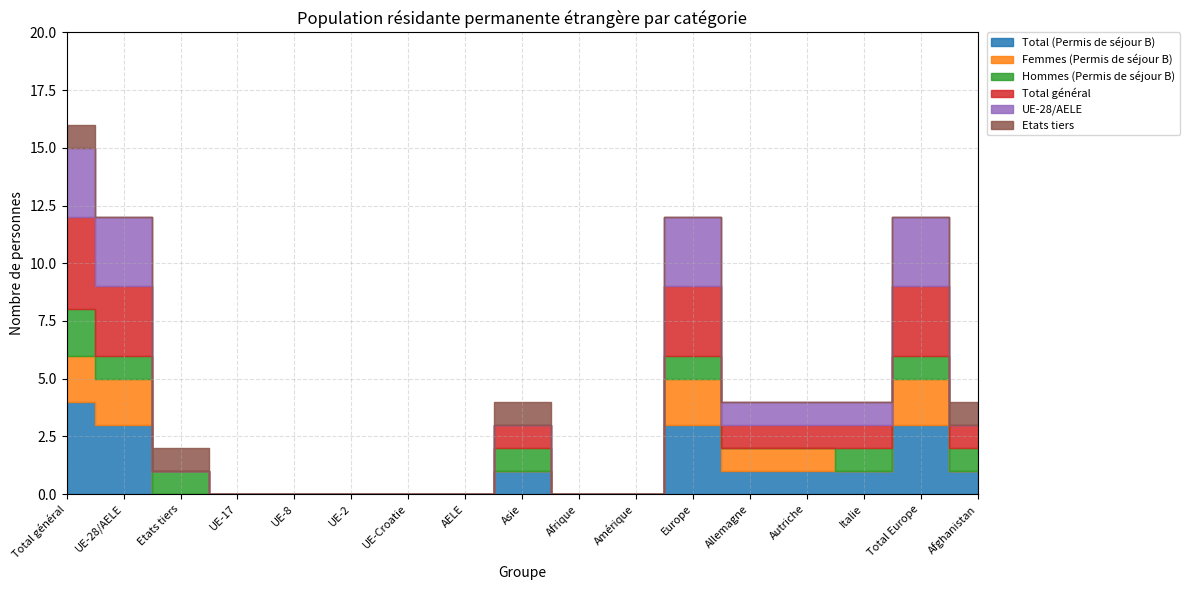

At how many categories does at least one series exceed 2?

4